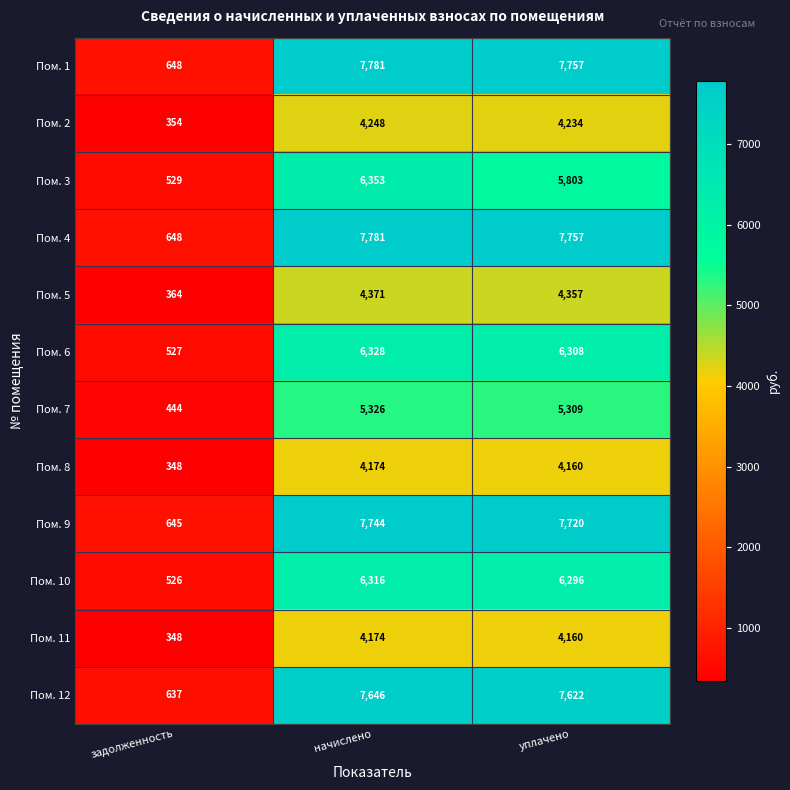

At which category is the sum across all series the highest?

начислено